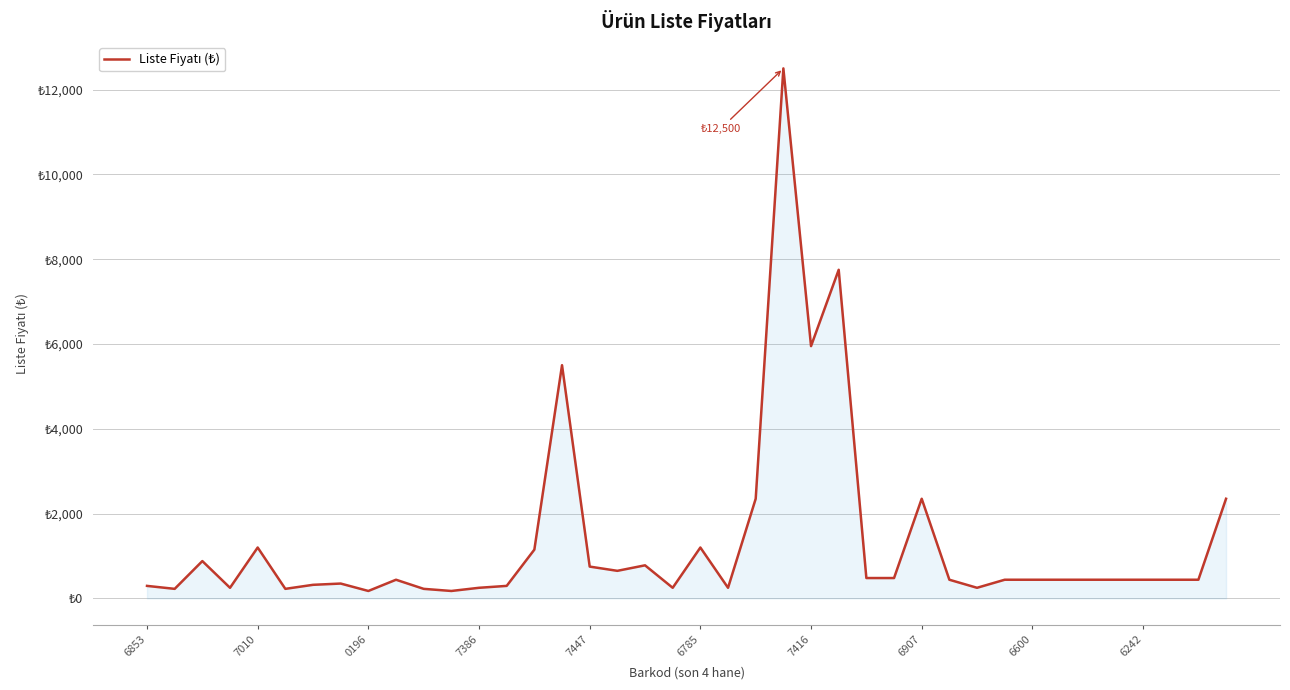

Which category has the highest value across all series?

23